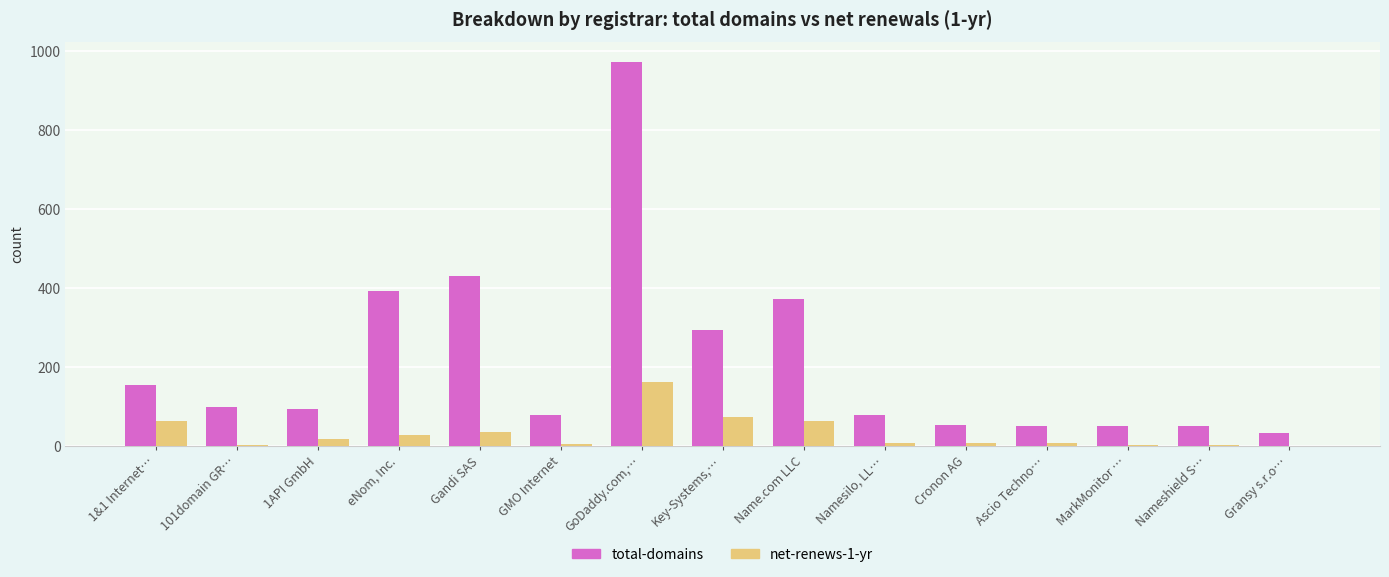

Between eNom, Inc. and Cronon AG, which series saw the biggest shift?

total-domains